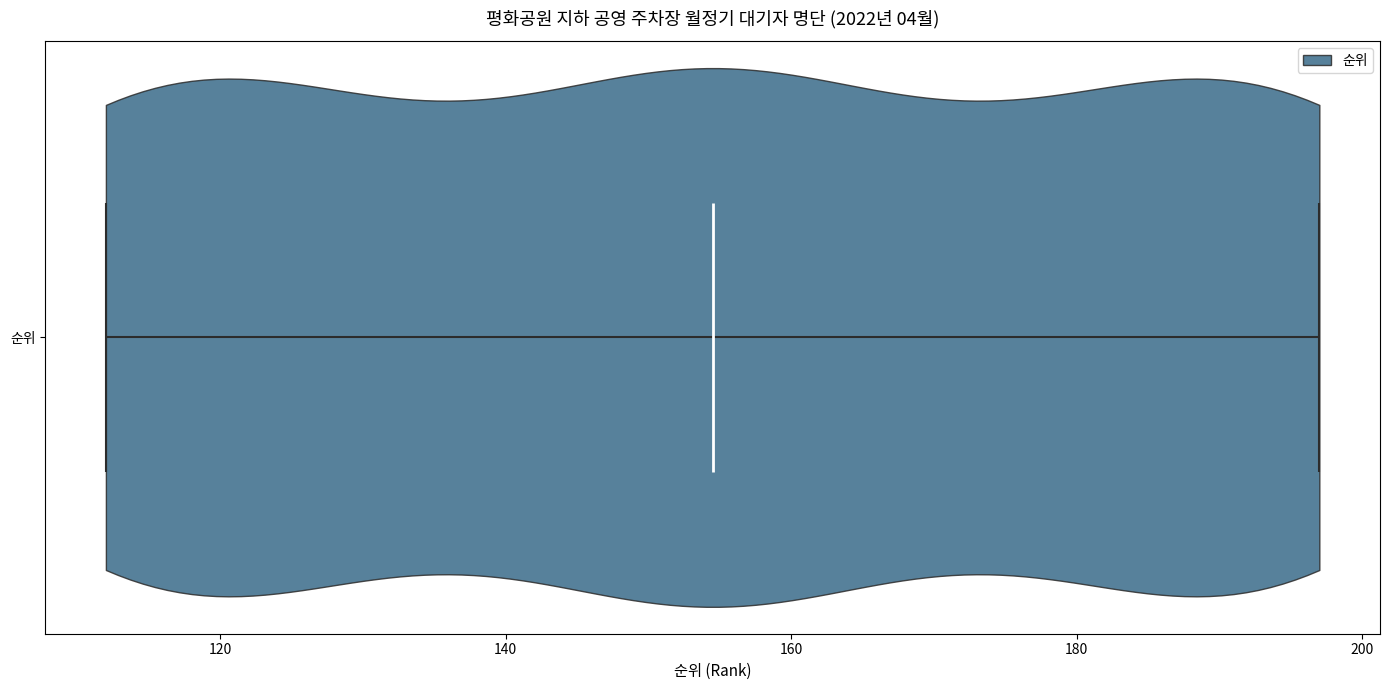

Read this violin plot against the x-axis: where its median line is, and the lowest and highest points the violin reaches. The values are not printed on the chart, so give them approximately, as read against the axis.

median line 154, lowest point 112, highest point 198